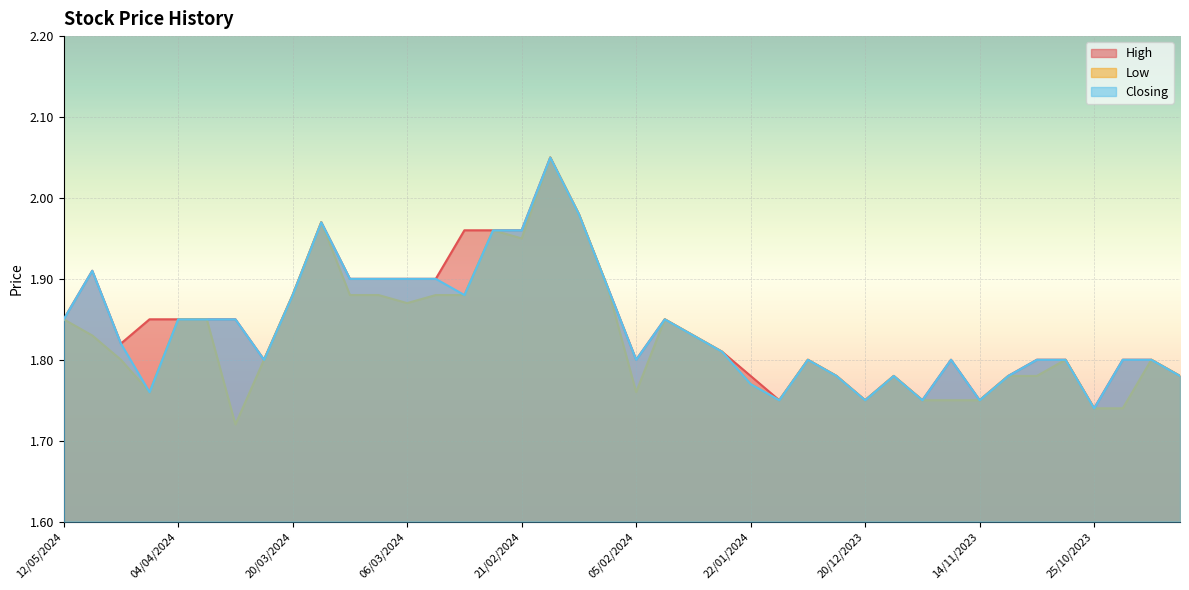

Which series has the widest spread of values?

Low